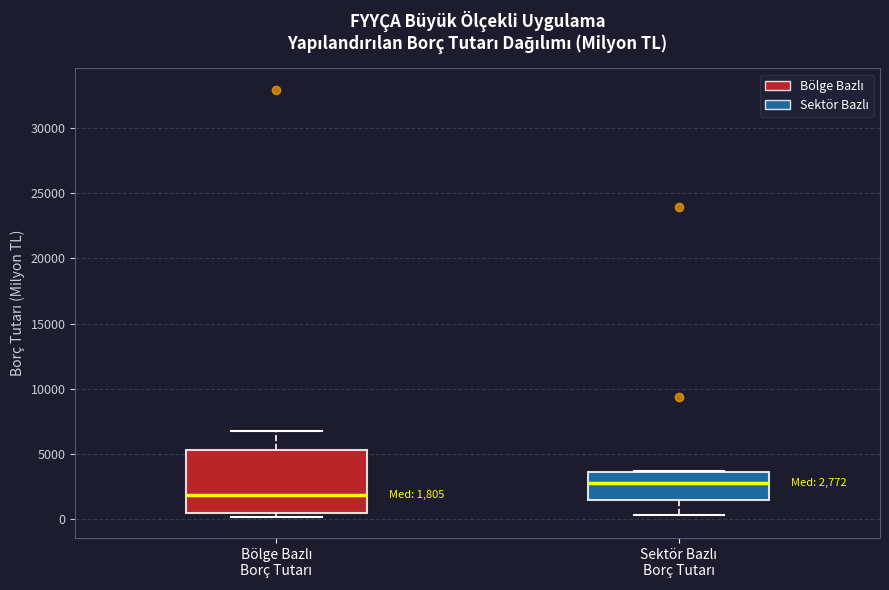

Which box is the tallest, from its lower edge to its upper edge?

Bölge Bazlı Borç Tutarı